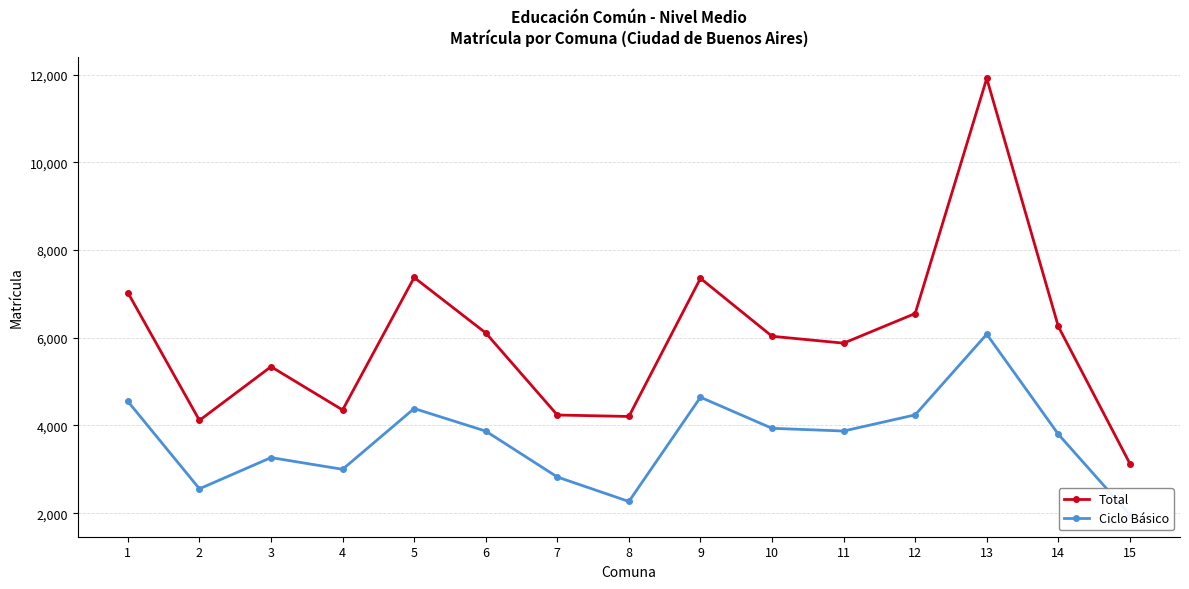

True or false: Ciclo Básico and Total intersect in this chart.

False